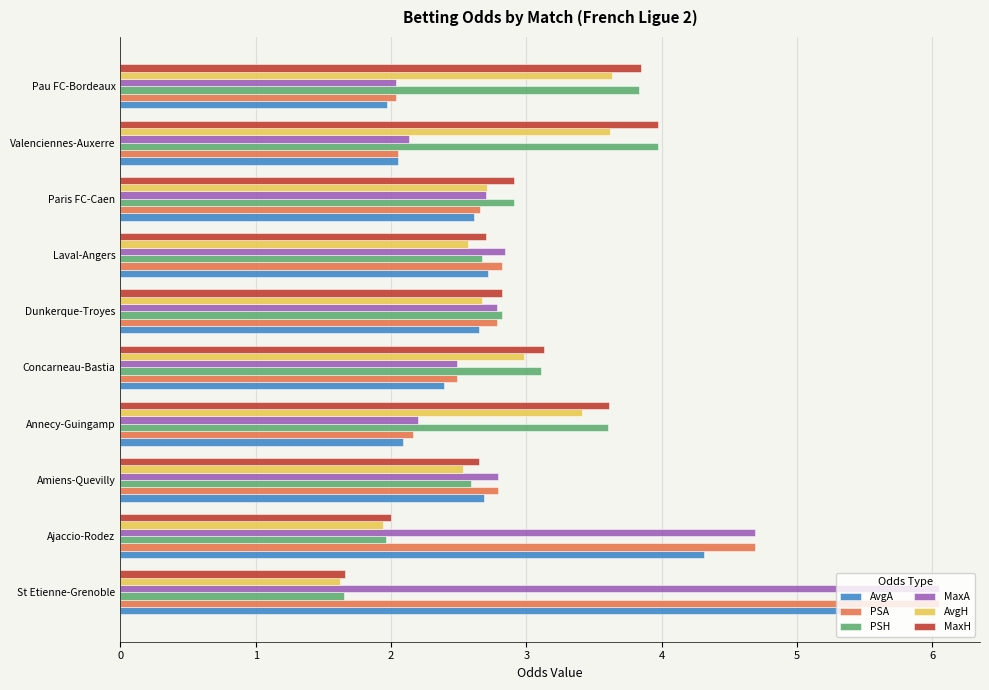

At which category is the sum across all series the highest?

St Etienne-Grenoble